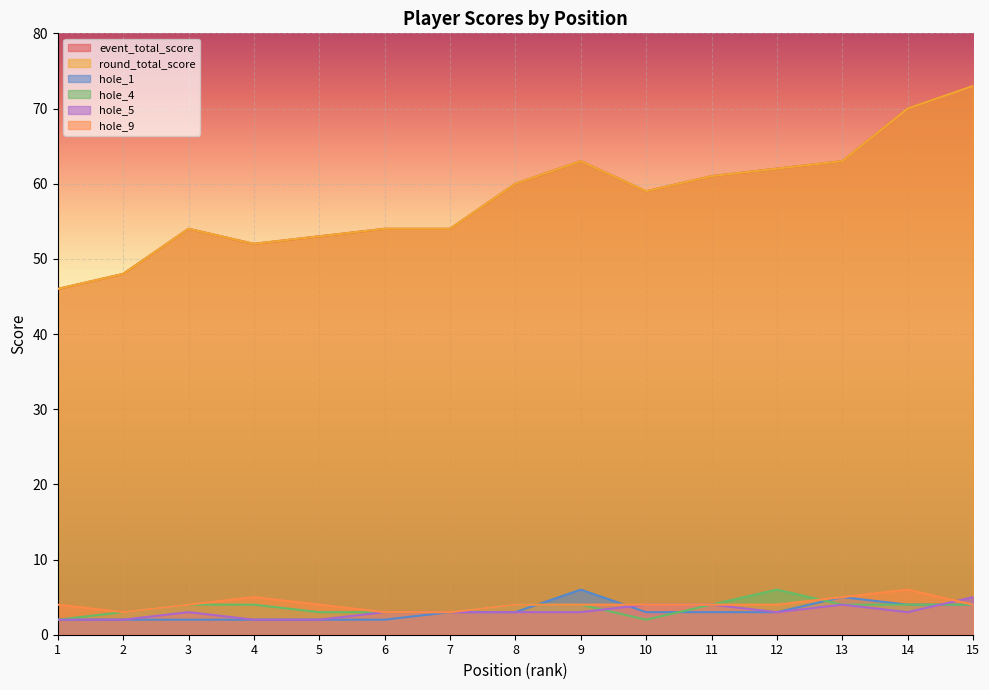

Where is event_total_score nearest to the value 59?

10